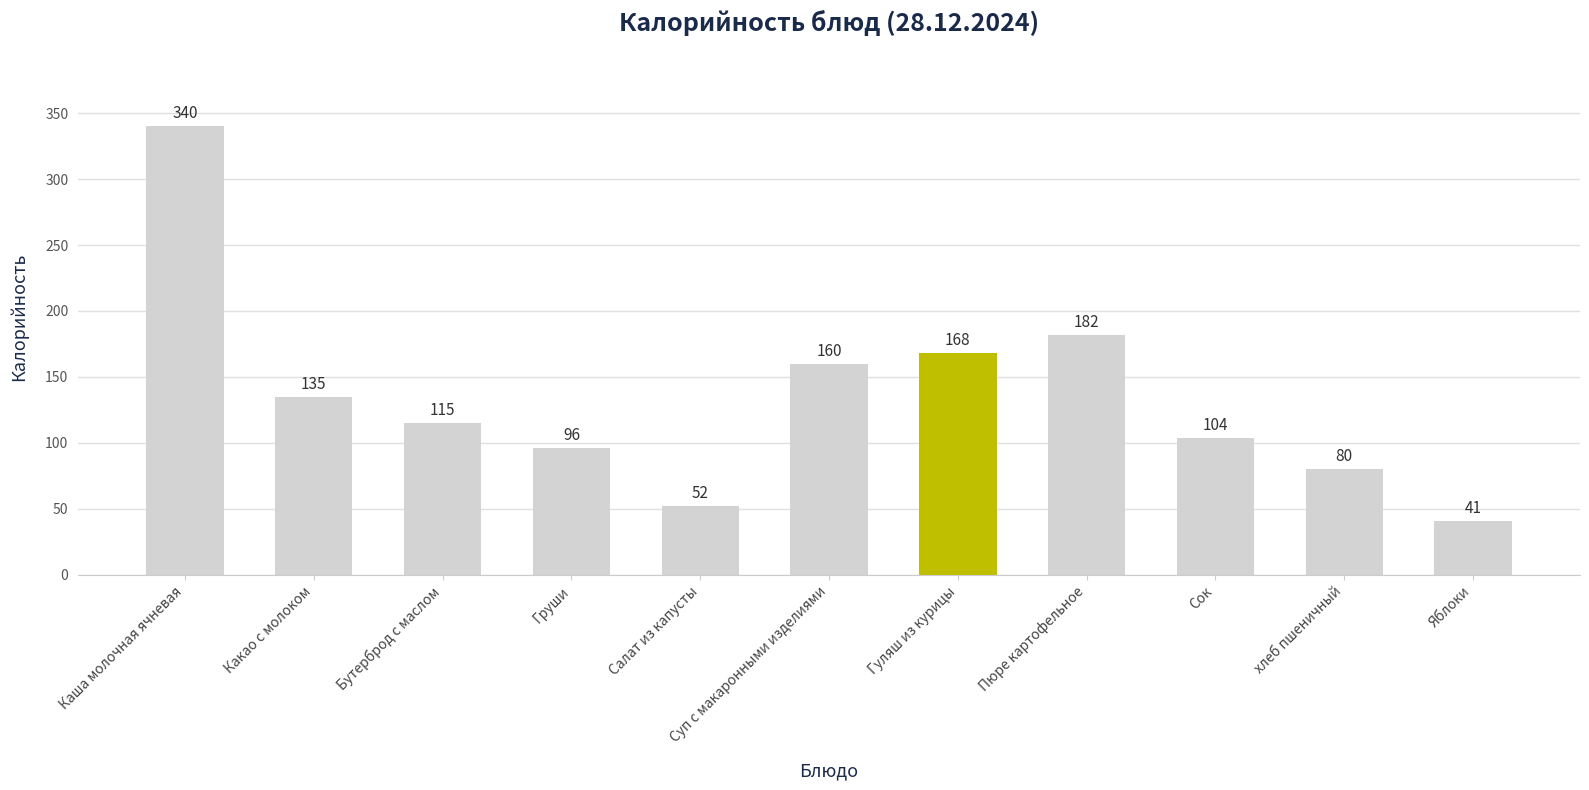

Is it true that the value at Салат из капусты is 52?

True